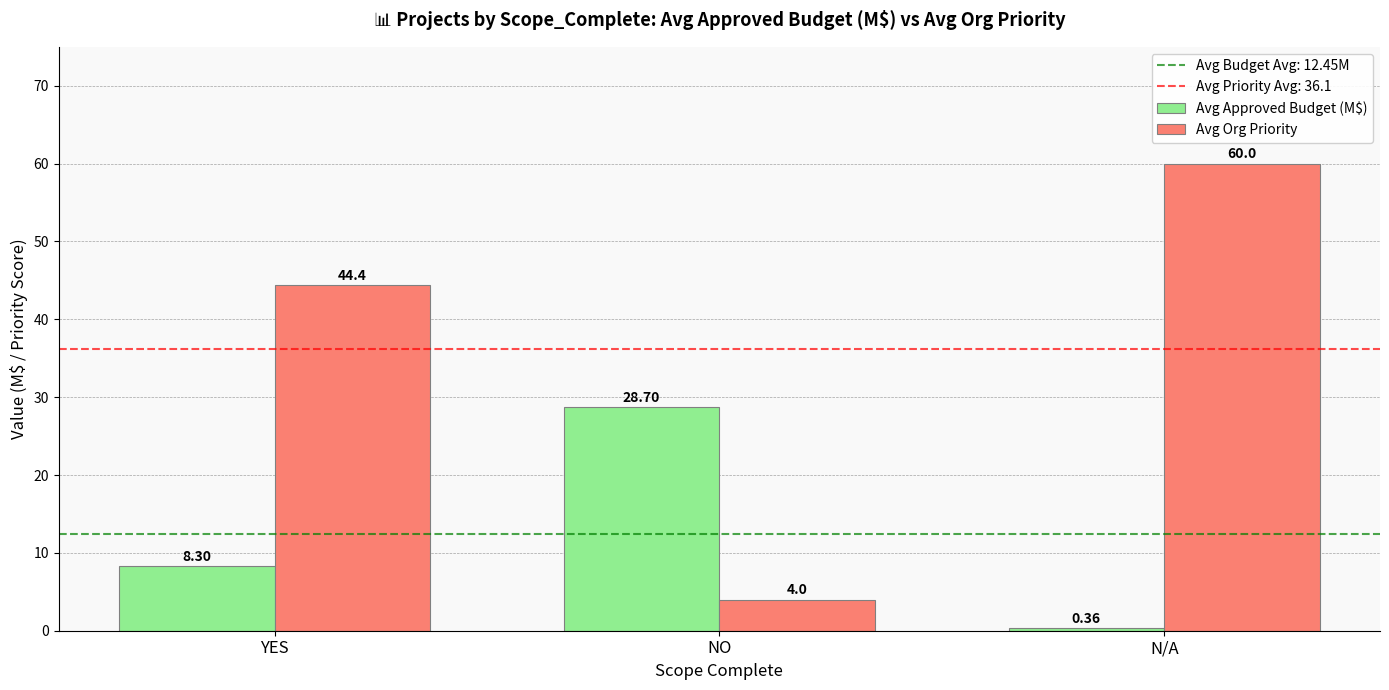

At which label does Avg Org Priority reach its peak?

N/A